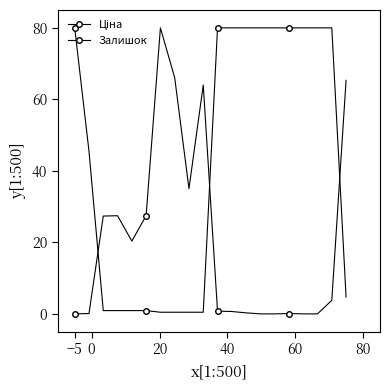

At which category does the chart reach its minimum across all series?

−5